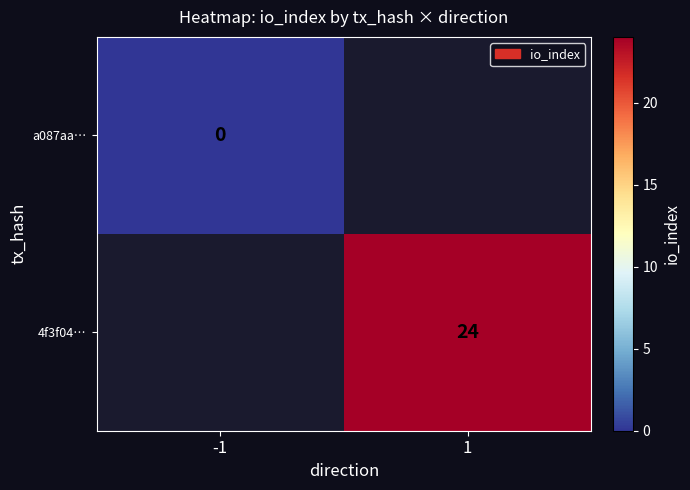

Is the value of 4f3f04… at 1 greater than the value of a087aa… at -1?

Yes